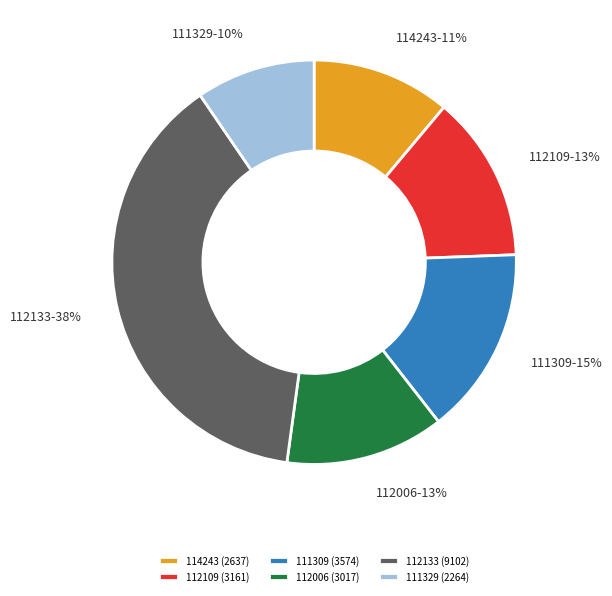

Combined, do 112006 and 112109 account for over 50%?

No